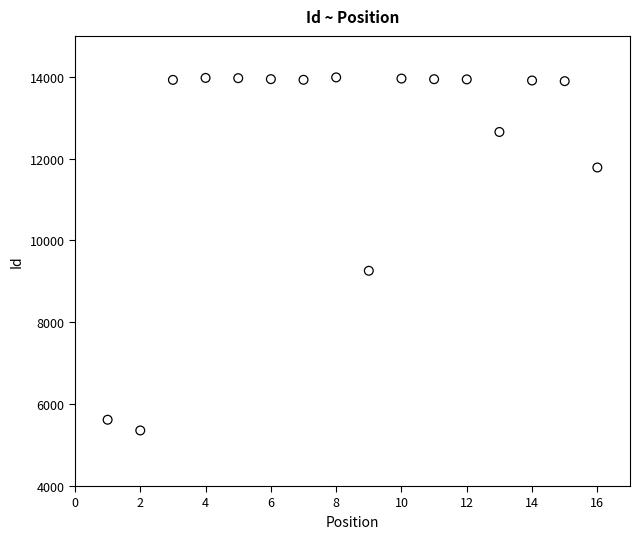

What is the range of X values (max minus min)?

15